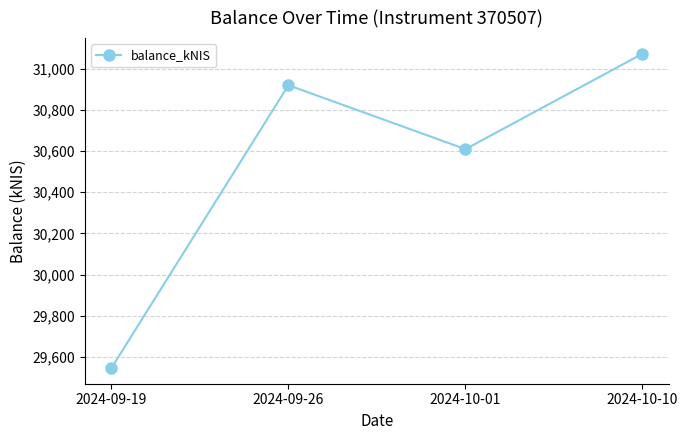

Between 2024-10-10 and 2024-09-26, which is larger?

2024-10-10